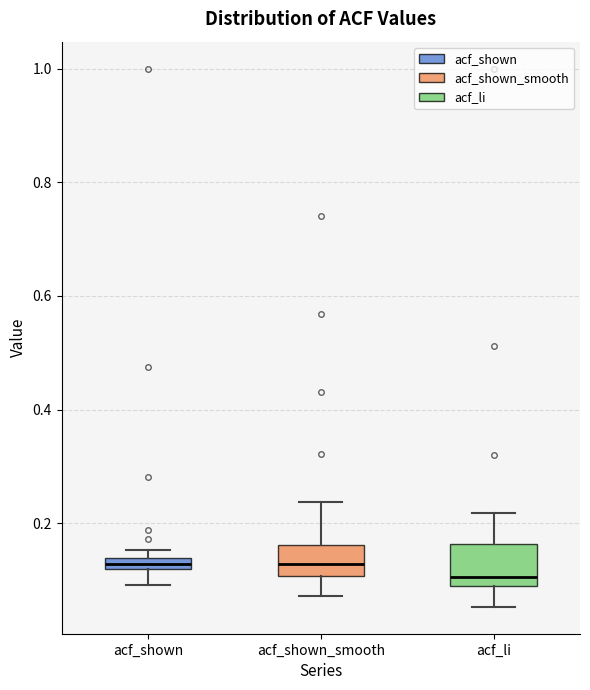

Where is the upper edge of the box for acf_shown on the y-axis? The values are not printed on the chart, so give them approximately, as read against the axis.

0.14